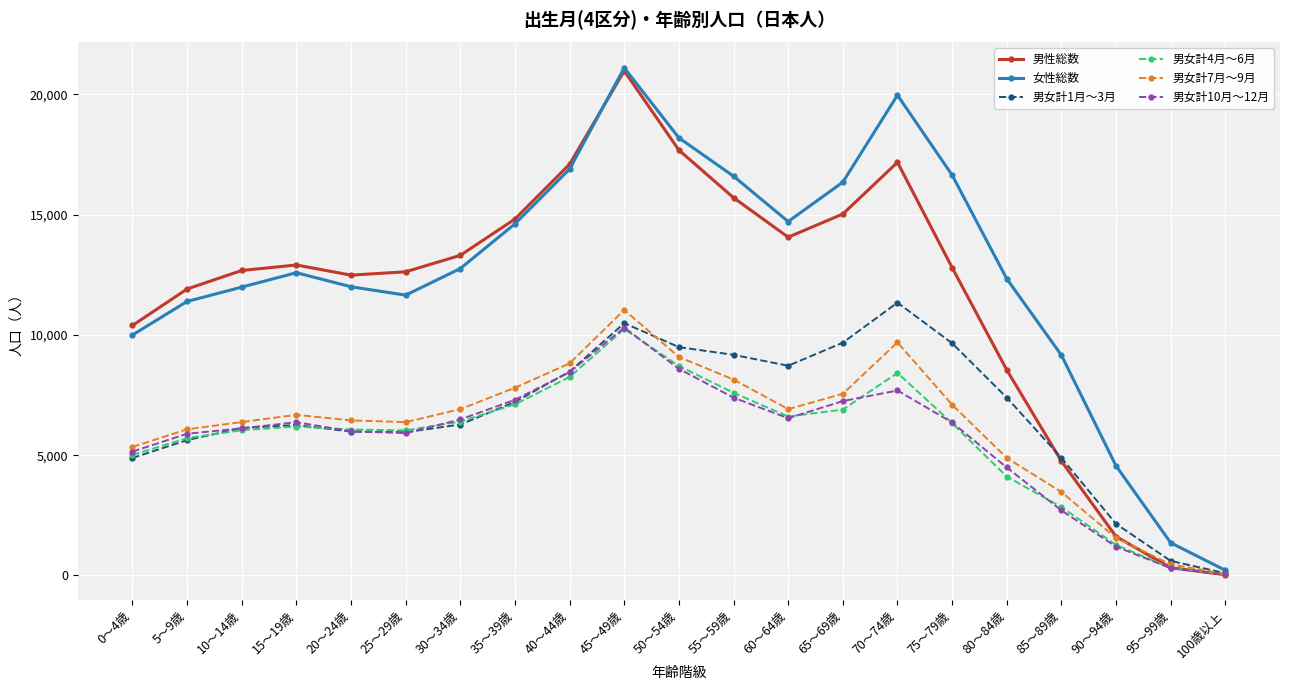

At which category is the sum across all series the highest?

45～49歳